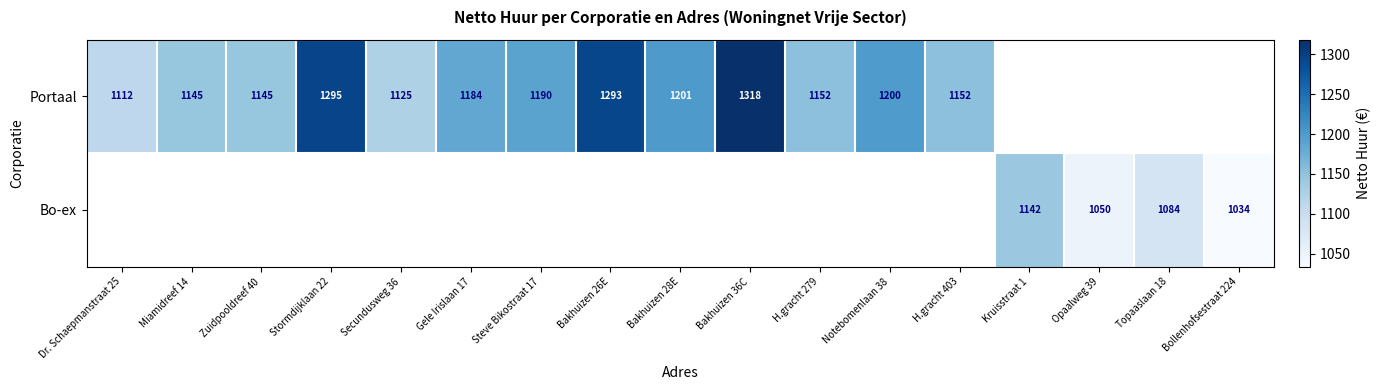

Is it true that Portaal equals 1677 at Secundusweg 36?

False